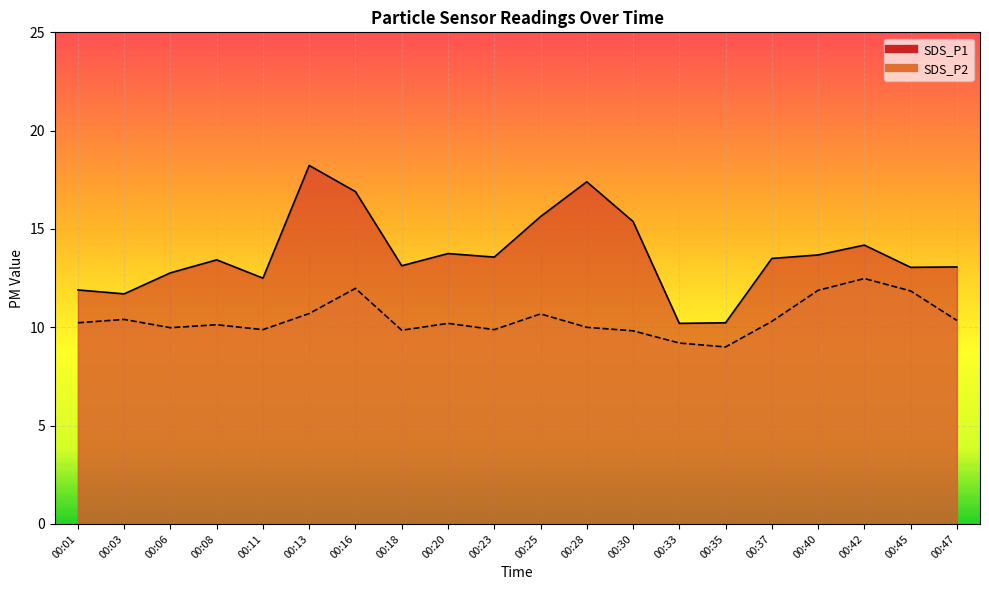

At how many categories does at least one series exceed 15?

5